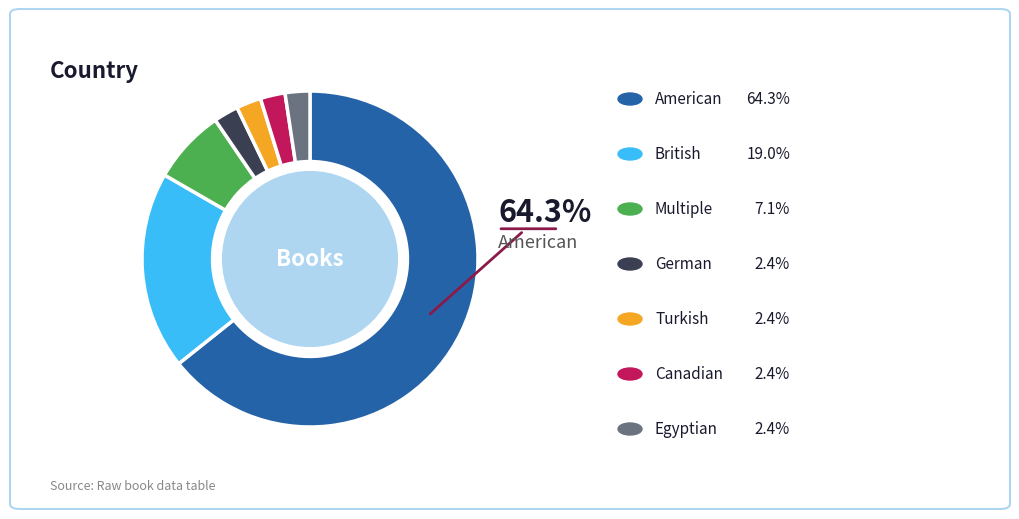

Does any single category account for the majority?

Yes